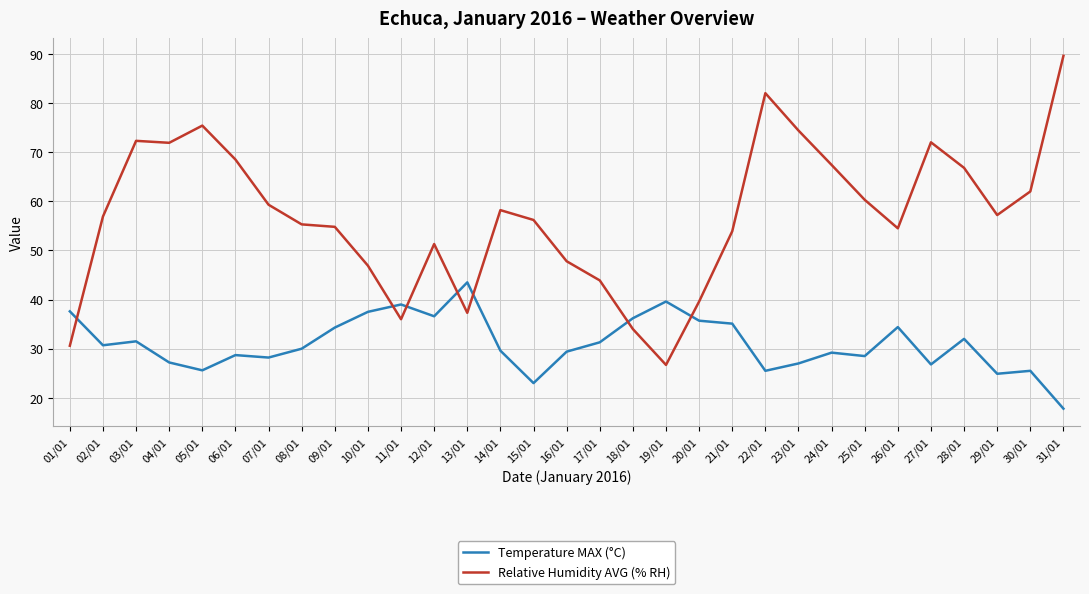

What is the difference between the maximum and minimum values in the Relative Humidity AVG (% RH) series?

62.9